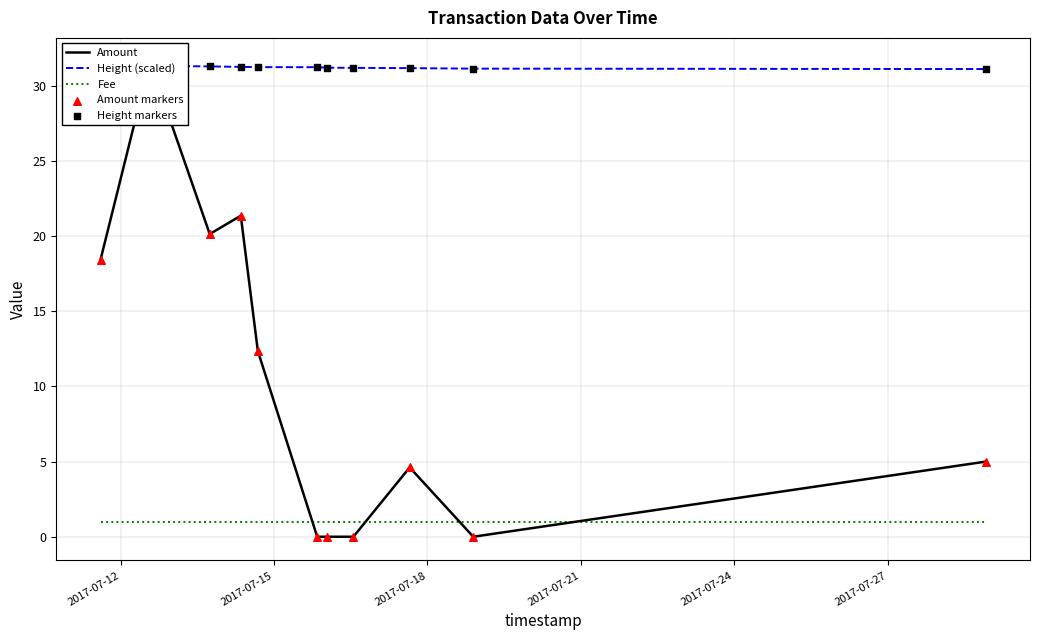

Which series contains the lowest Y value?

Amount